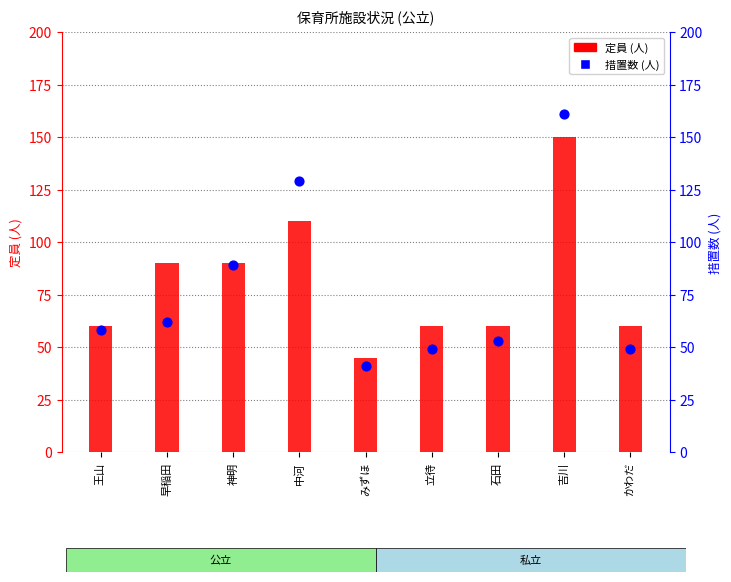

At which category is the sum across all series the highest?

吉川